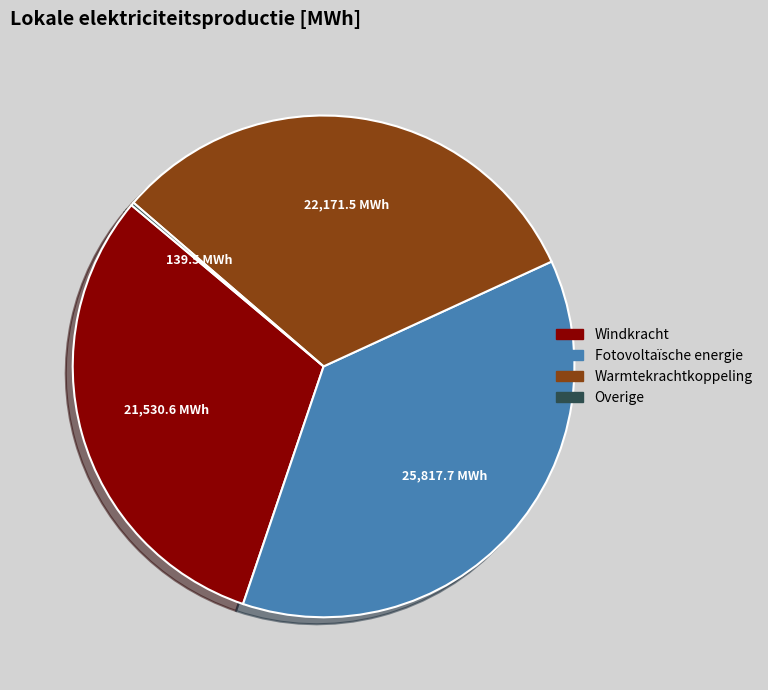

Is there any slice that represents more than half of the pie?

No